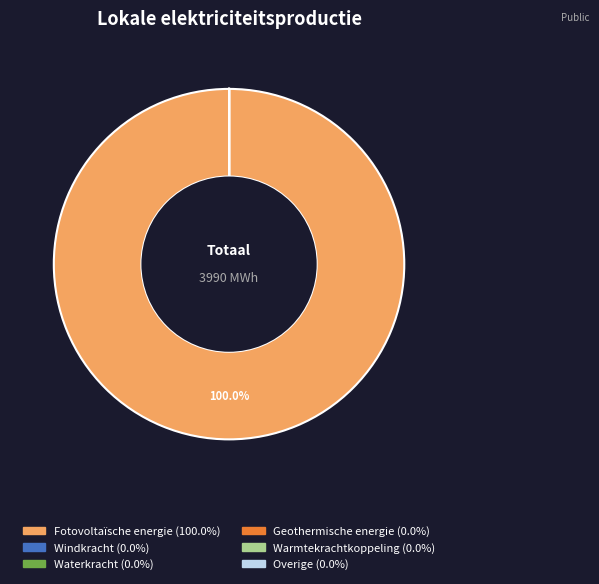

Which category has the biggest portion of the pie?

Fotovoltaïsche energie